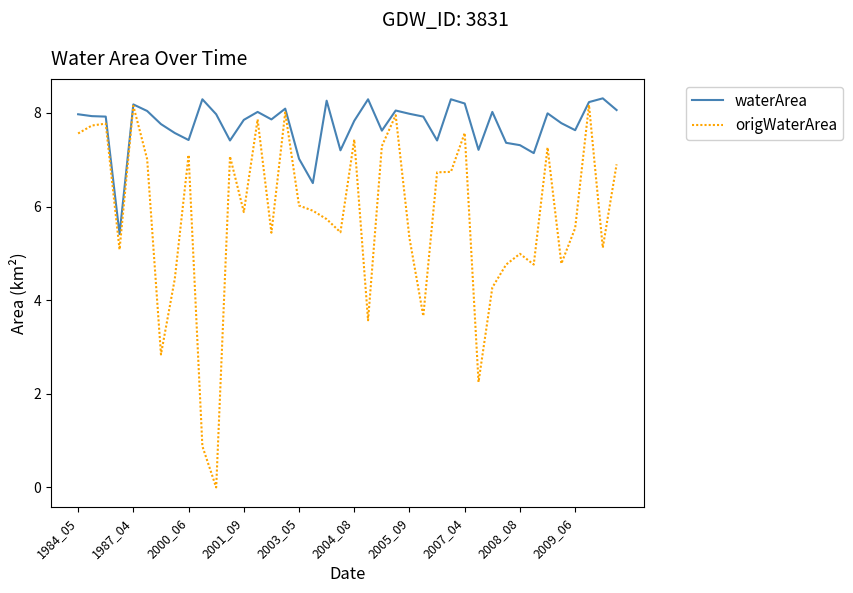

Is this an area chart (filled region under the line)?

No